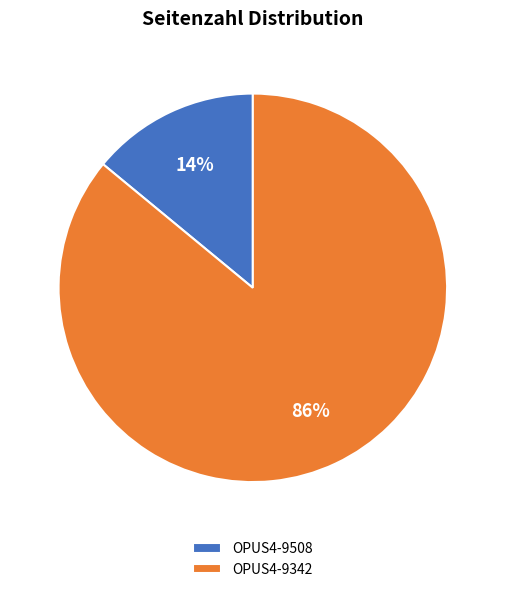

True or false: OPUS4-9342 accounts for 99% of the total.

False